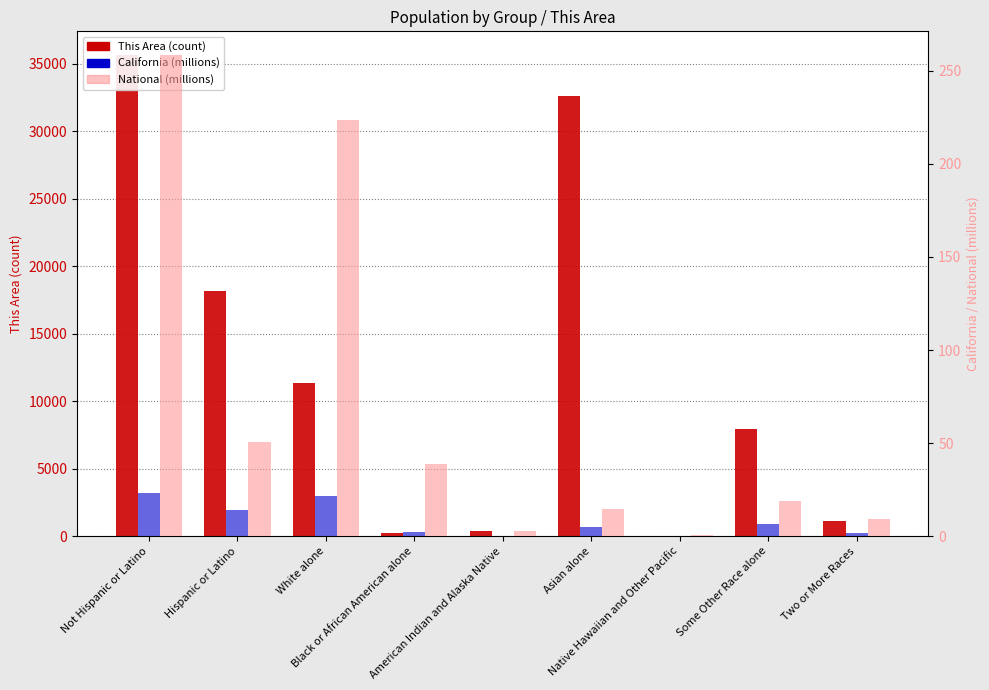

What is the highest value of the This Area (count) series?

35617.0